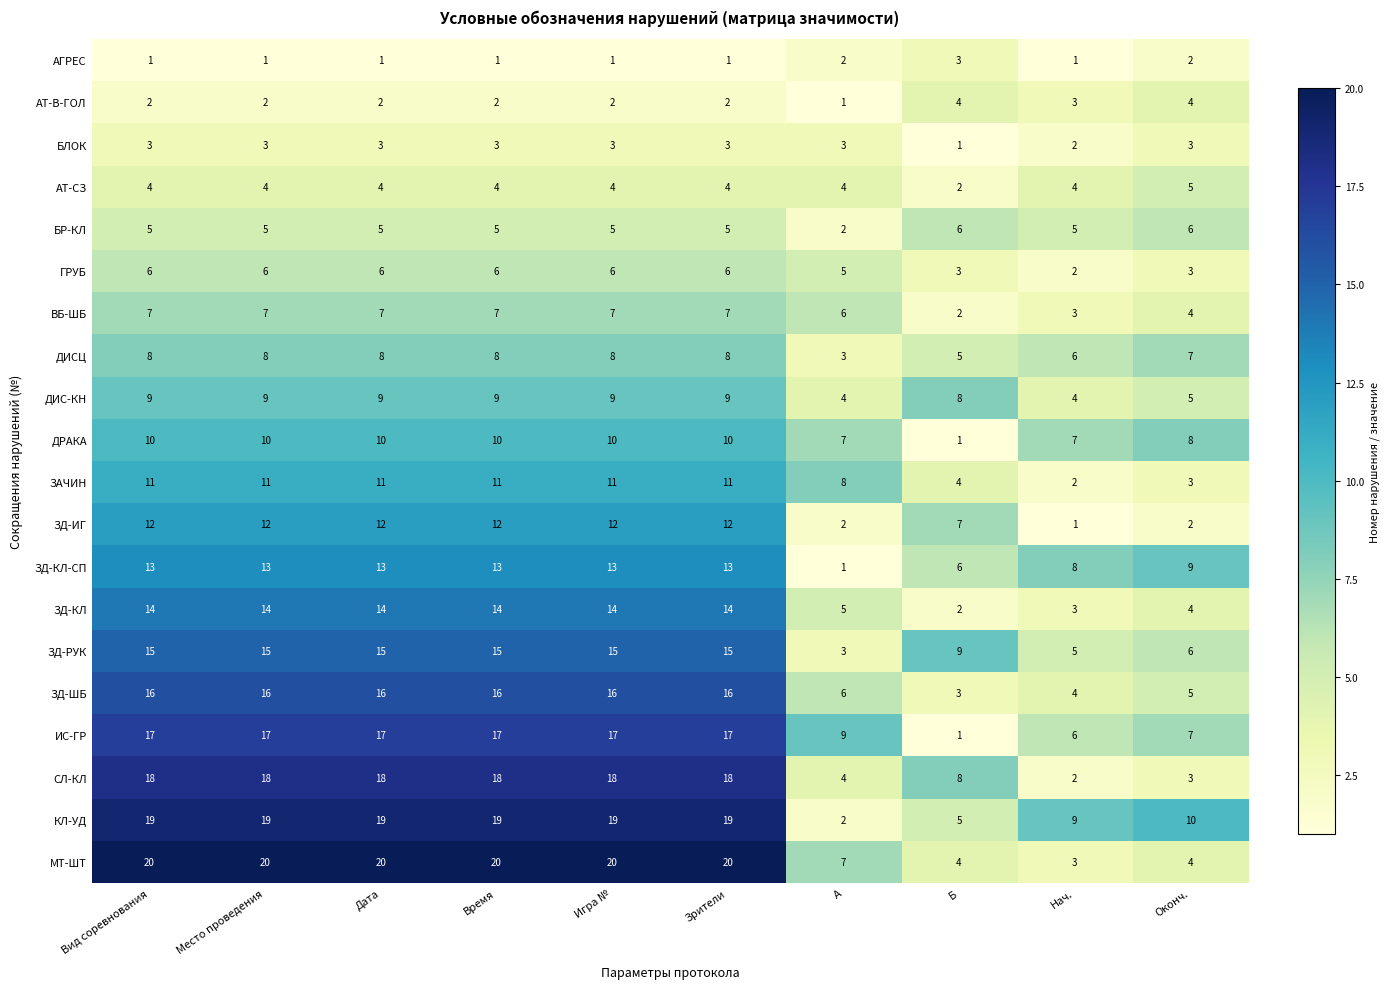

At Игра №, list the series in order from largest to smallest.

МТ-ШТ, КЛ-УД, СЛ-КЛ, ИС-ГР, ЗД-ШБ, ЗД-РУК, ЗД-КЛ, ЗД-КЛ-СП, ЗД-ИГ, ЗАЧИН, ДРАКА, ДИС-КН, ДИСЦ, ВБ-ШБ, ГРУБ, БР-КЛ, АТ-СЗ, БЛОК, АТ-В-ГОЛ, АГРЕС